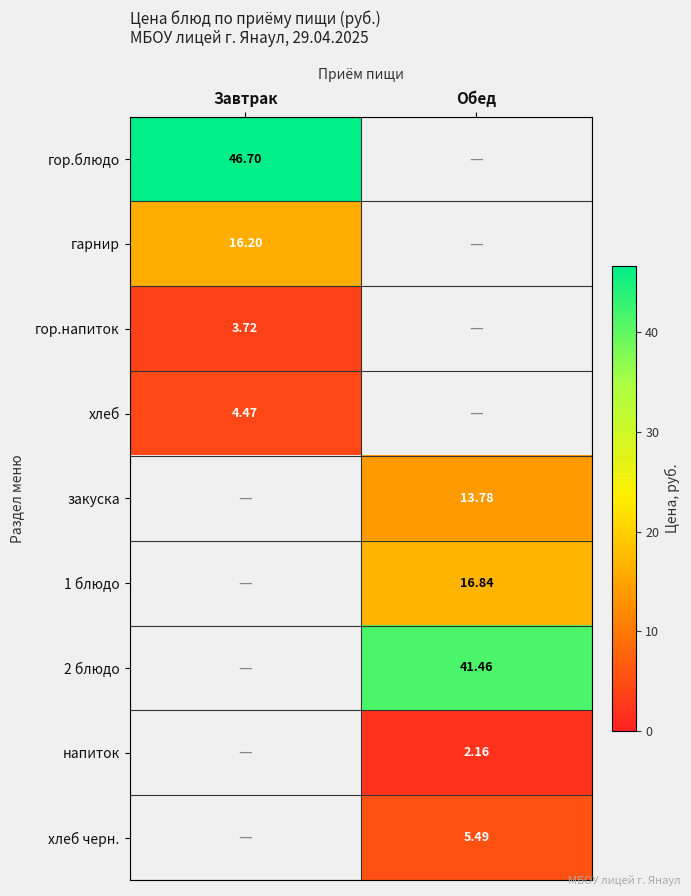

Is the value of 2 блюдо at Обед greater than the value of закуска at Обед?

Yes